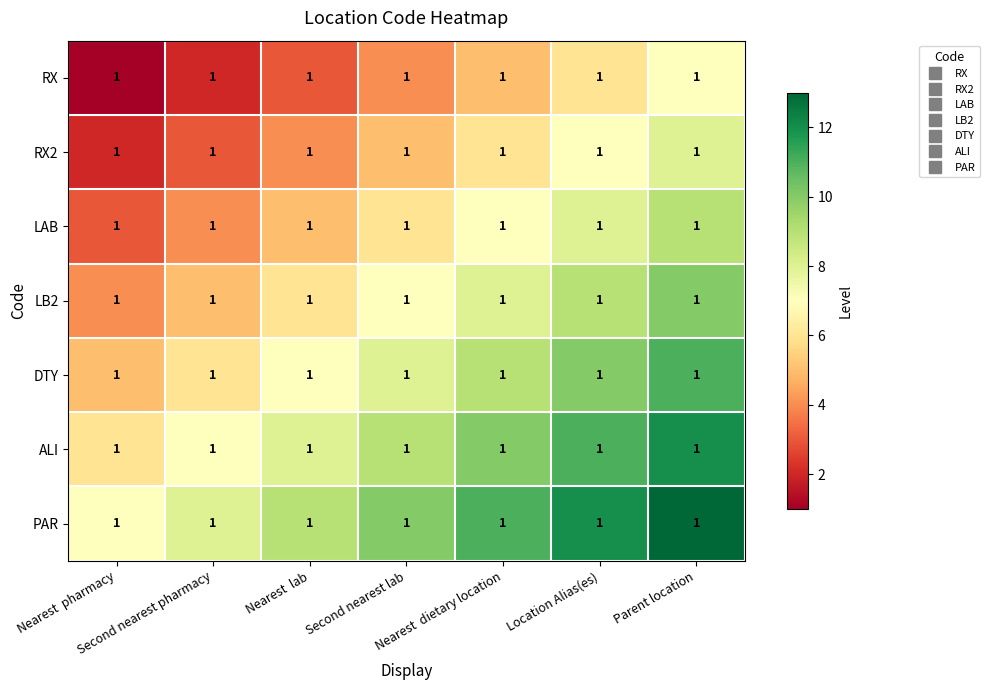

What is the total value across all series at Second nearest lab?

49